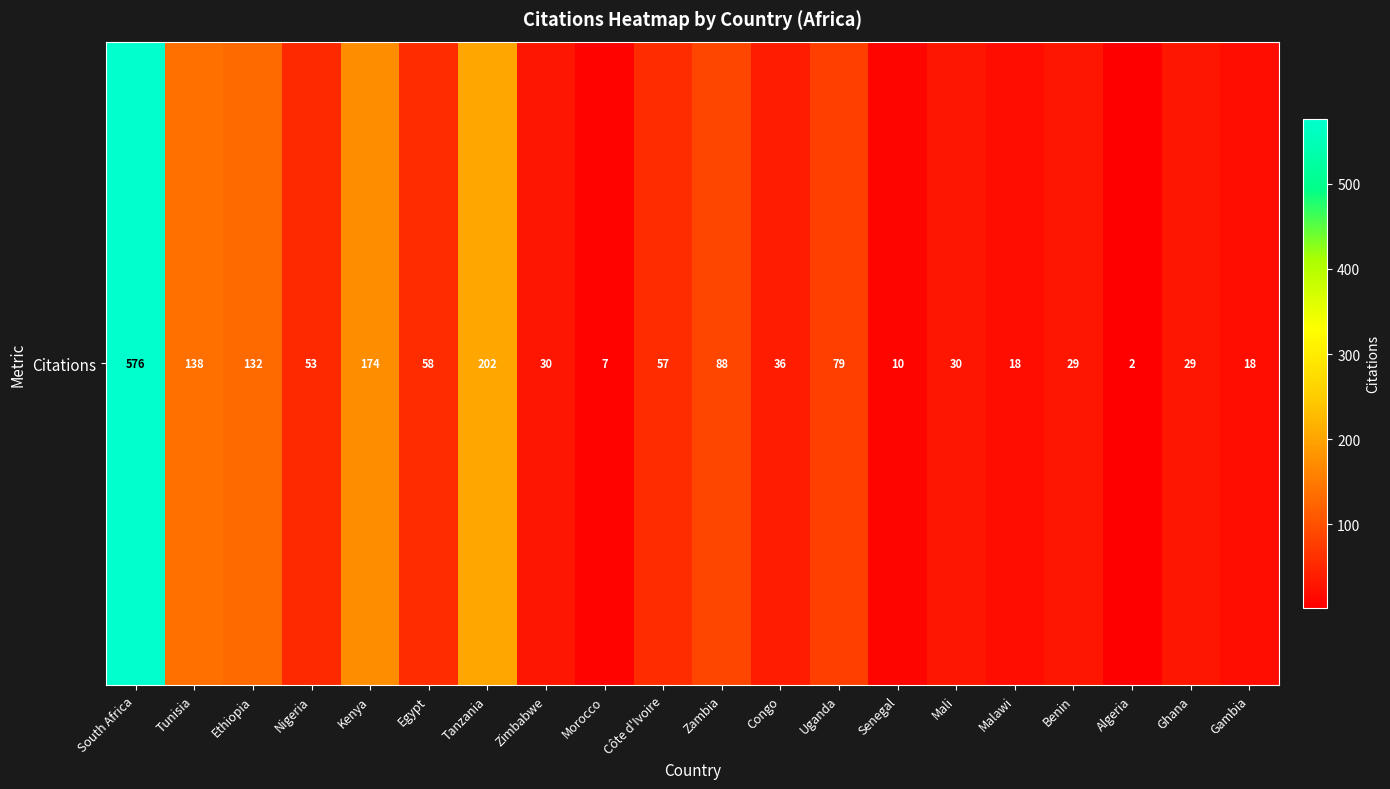

Is it true that the value at Morocco is 4?

False